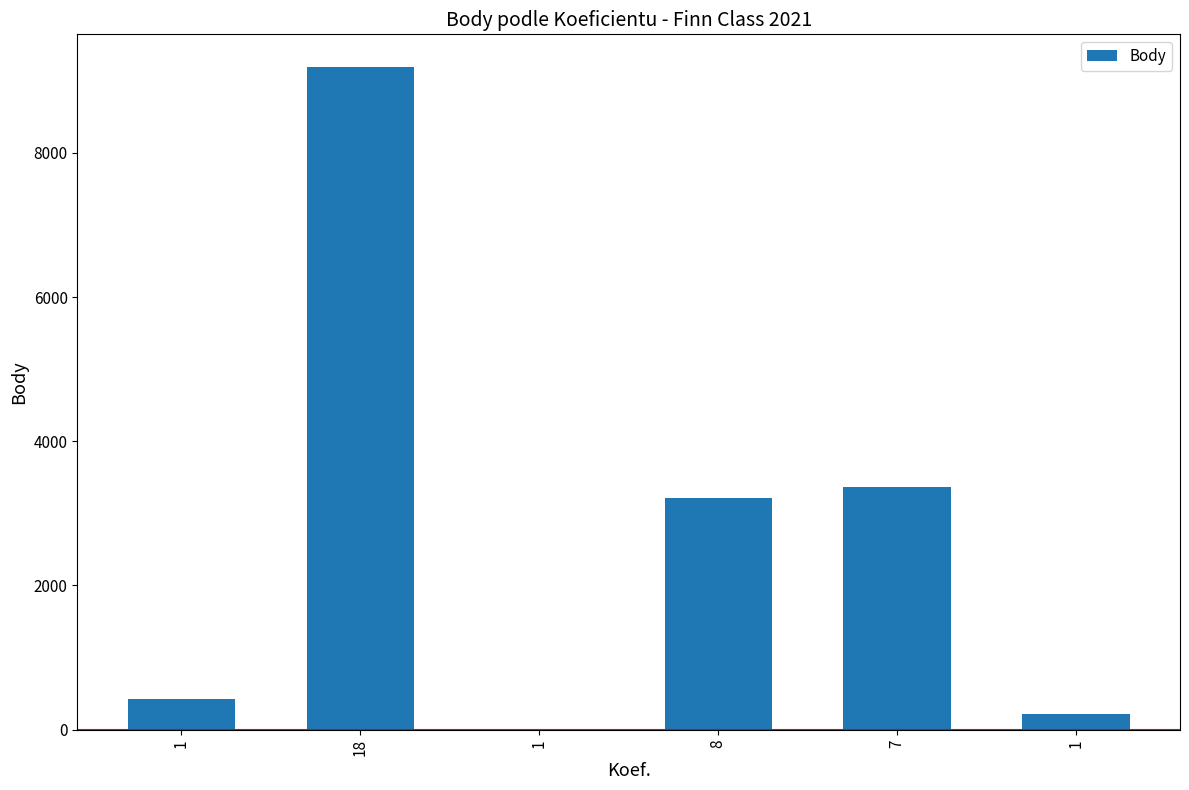

What is the sum of the values at 1 and 1?

215